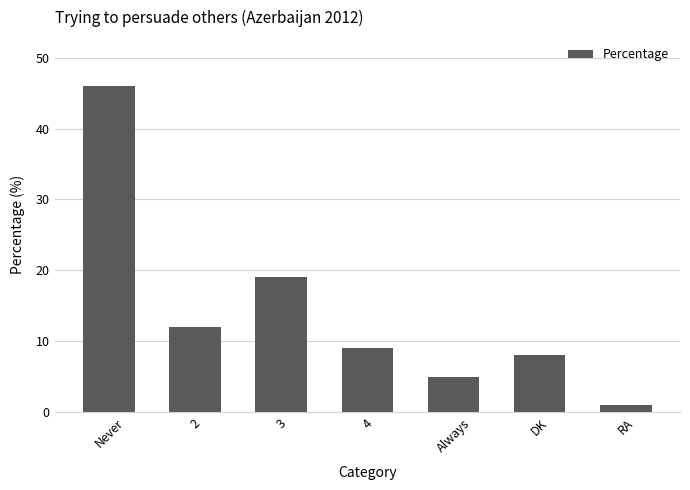

What is the label of the 6th bar from the left?

DK